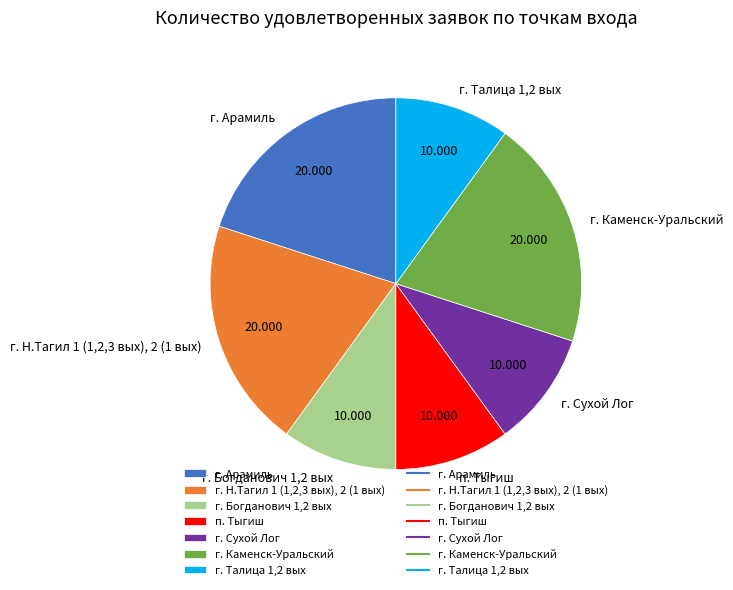

Between г. Сухой Лог and г. Каменск-Уральский, which is larger?

г. Каменск-Уральский